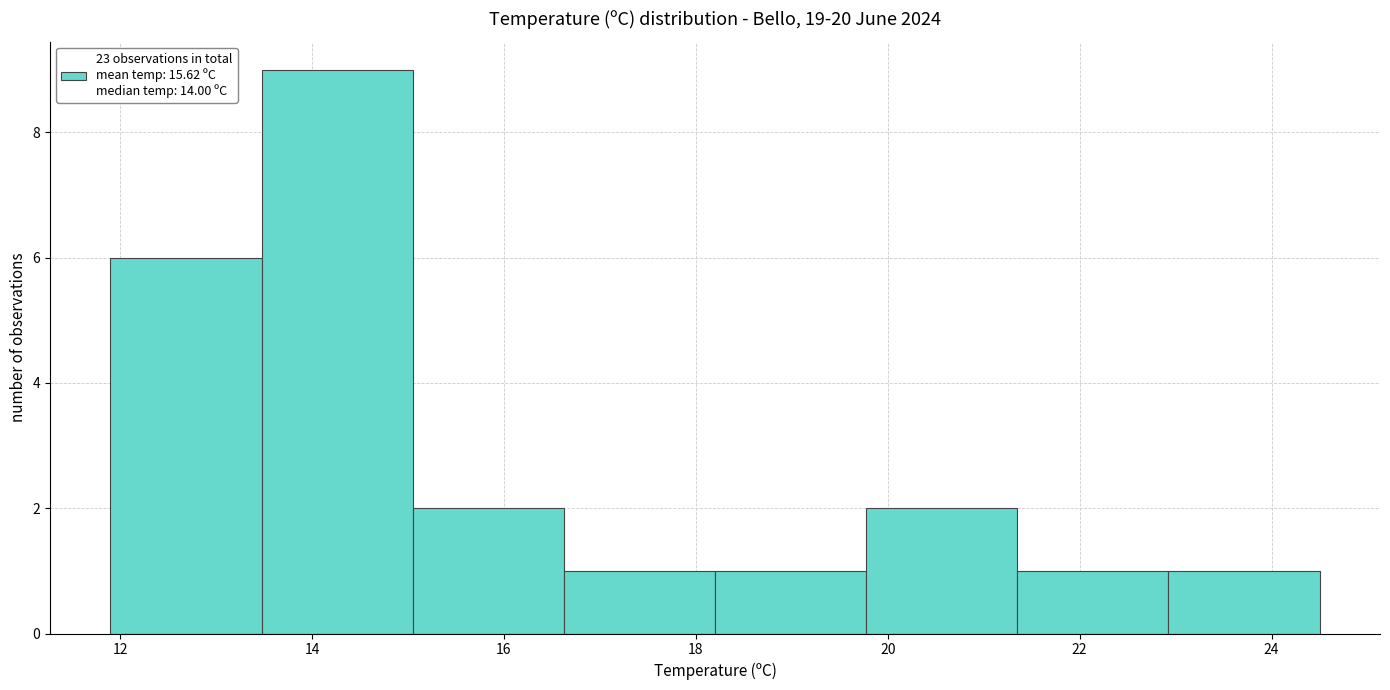

What is the height of the bar covering 13.4 to 15.0 on the x-axis? Neither the bar edges nor the heights are printed on the chart, so give them approximately, as read against the axes.

9